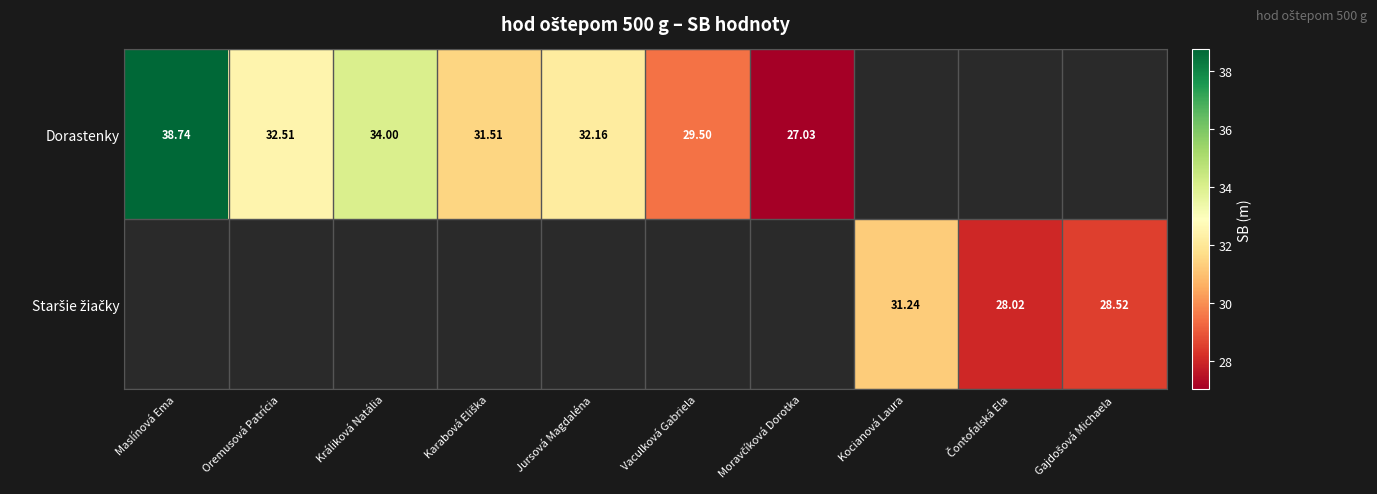

The value of Dorastenky at Maslínová Ema is 38.7. True or false?

True